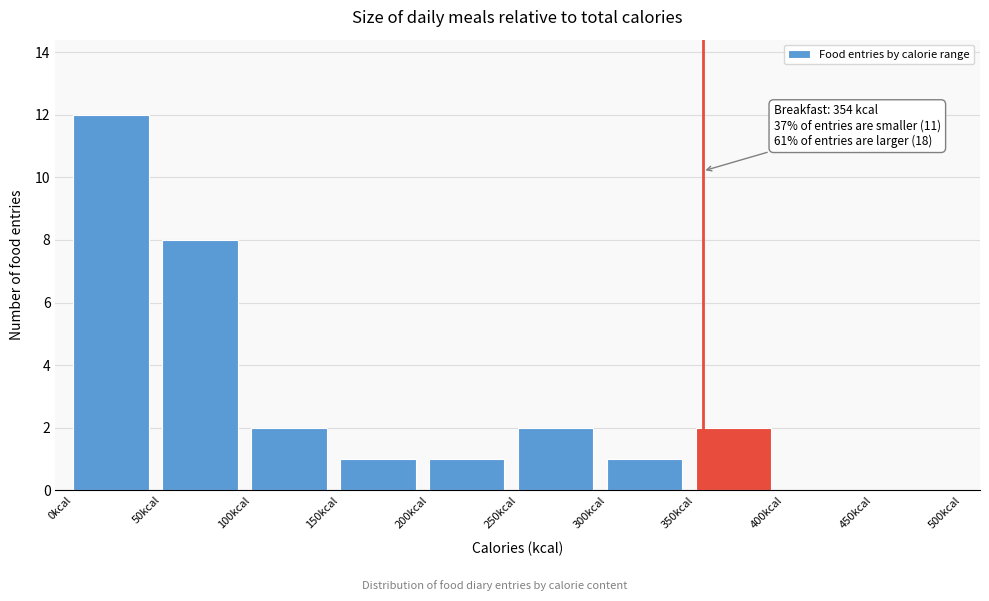

Over which range of the x-axis is the bar tallest?

0 to 50